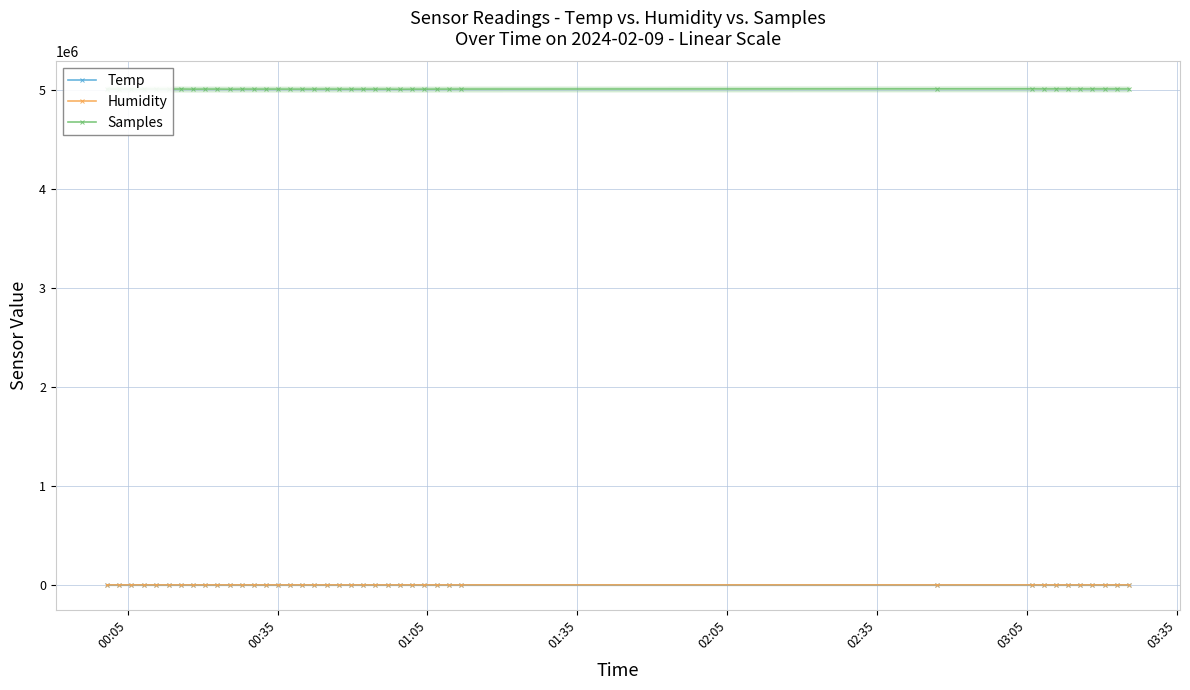

Rank the series by their maximum value, from highest to lowest.

Samples, Humidity, Temp